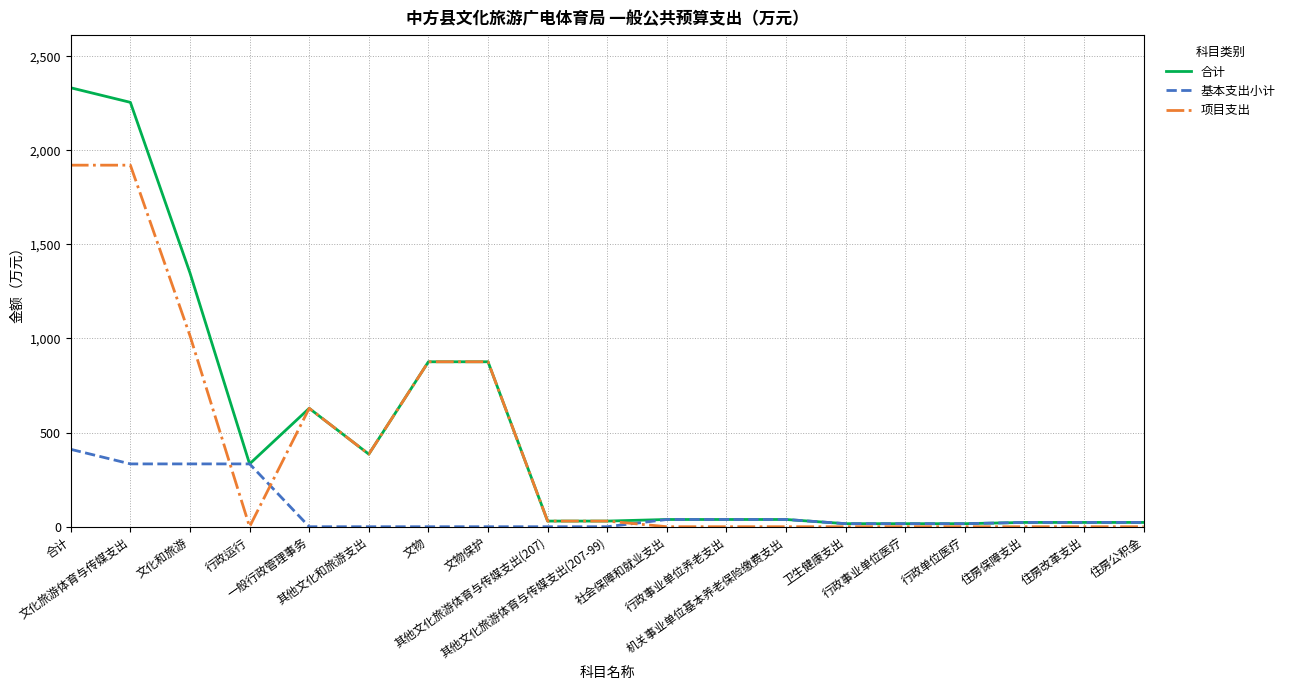

What is the greatest value displayed?

2332.0